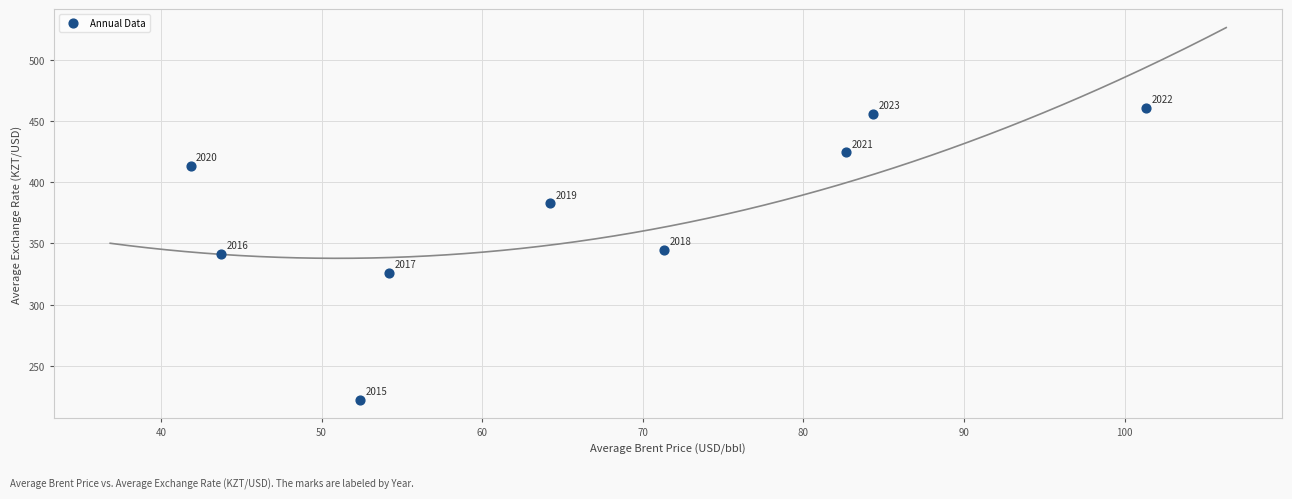

What is the range of X values (max minus min)?

59.5